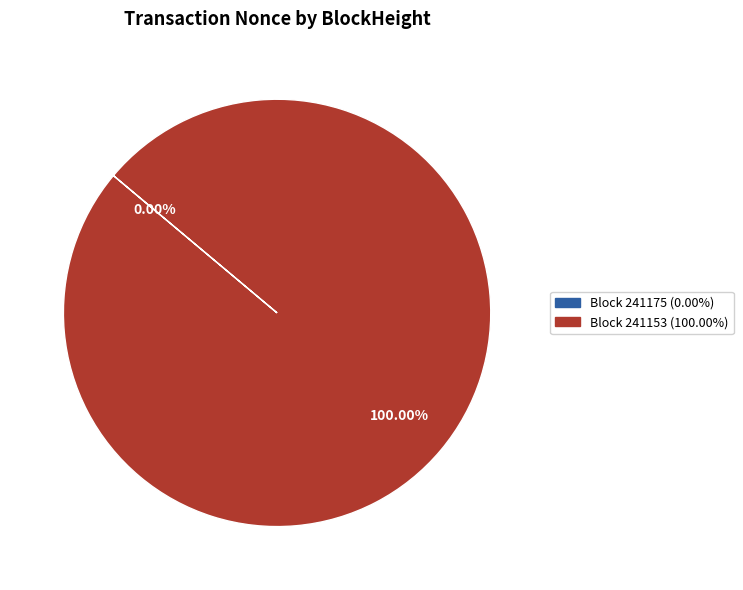

To the nearest percent, what is the difference between the 241175 and 241153 slice percentages?

100%